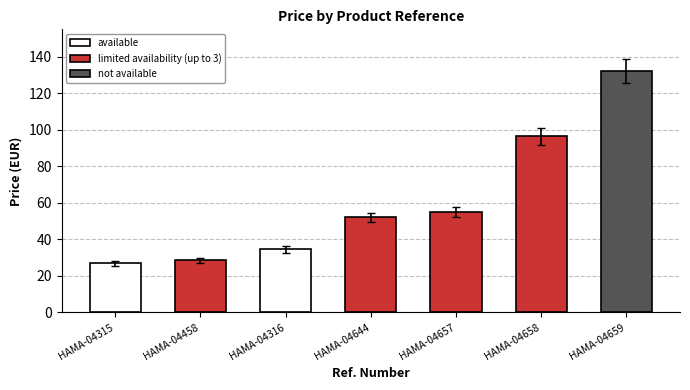

List the labels in order of value, largest first.

HAMA-04659, HAMA-04658, HAMA-04657, HAMA-04644, HAMA-04316, HAMA-04458, HAMA-04315